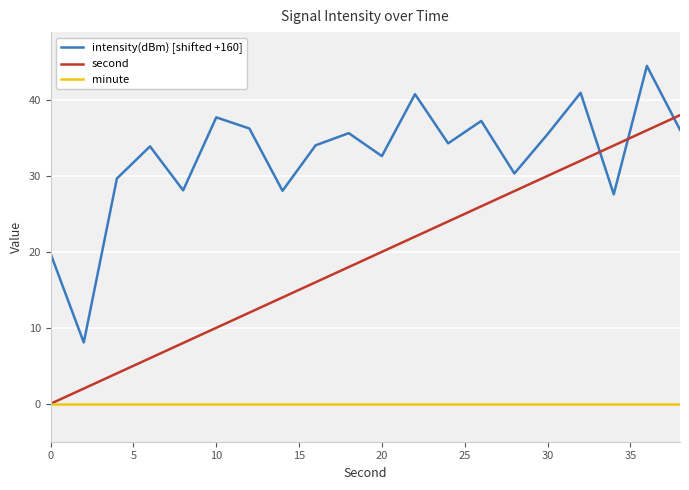

Rank the series by their maximum value, from highest to lowest.

intensity(dBm) [shifted +160], second, minute